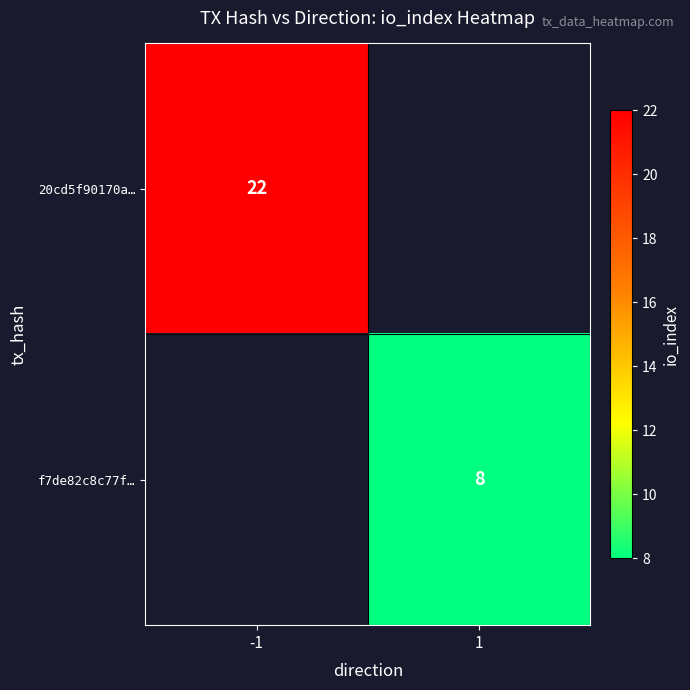

Is the value of f7de82c8c77f… at 1 greater than the value of 20cd5f90170a… at -1?

No